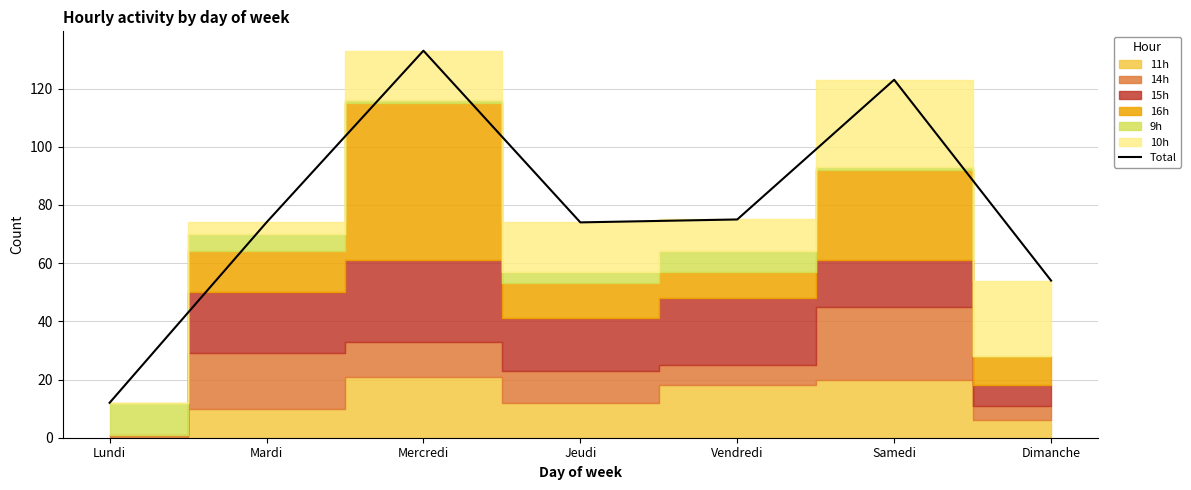

Reading right to left, extract all data points from this chart.

Dimanche=54	Samedi=123	Vendredi=75	Jeudi=74	Mercredi=133	Mardi=74	Lundi=12